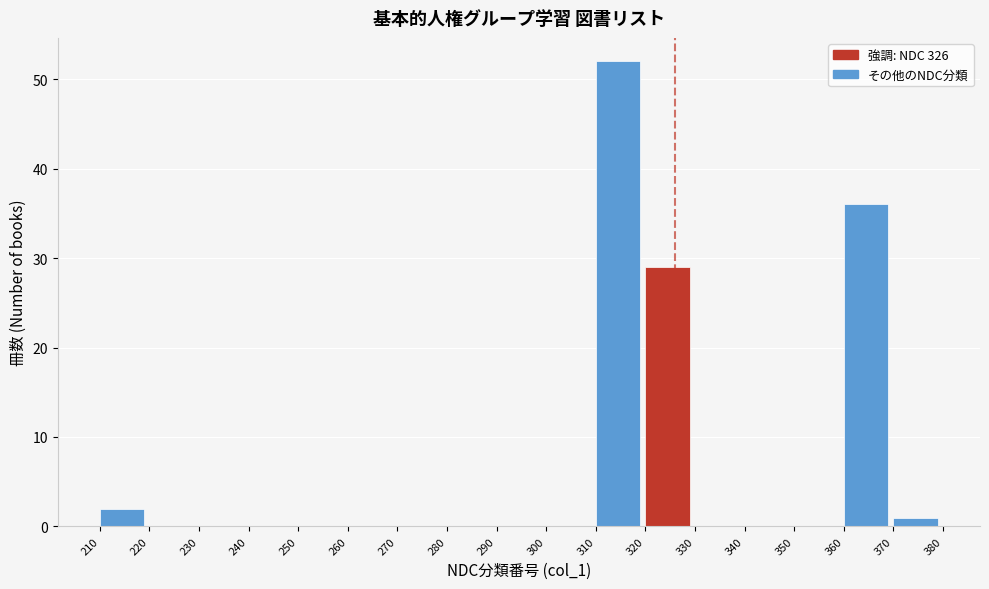

How tall is the bar that spans 310 to 320 on the x-axis? The values are not printed on the chart, so give them approximately, as read against the axis.

52